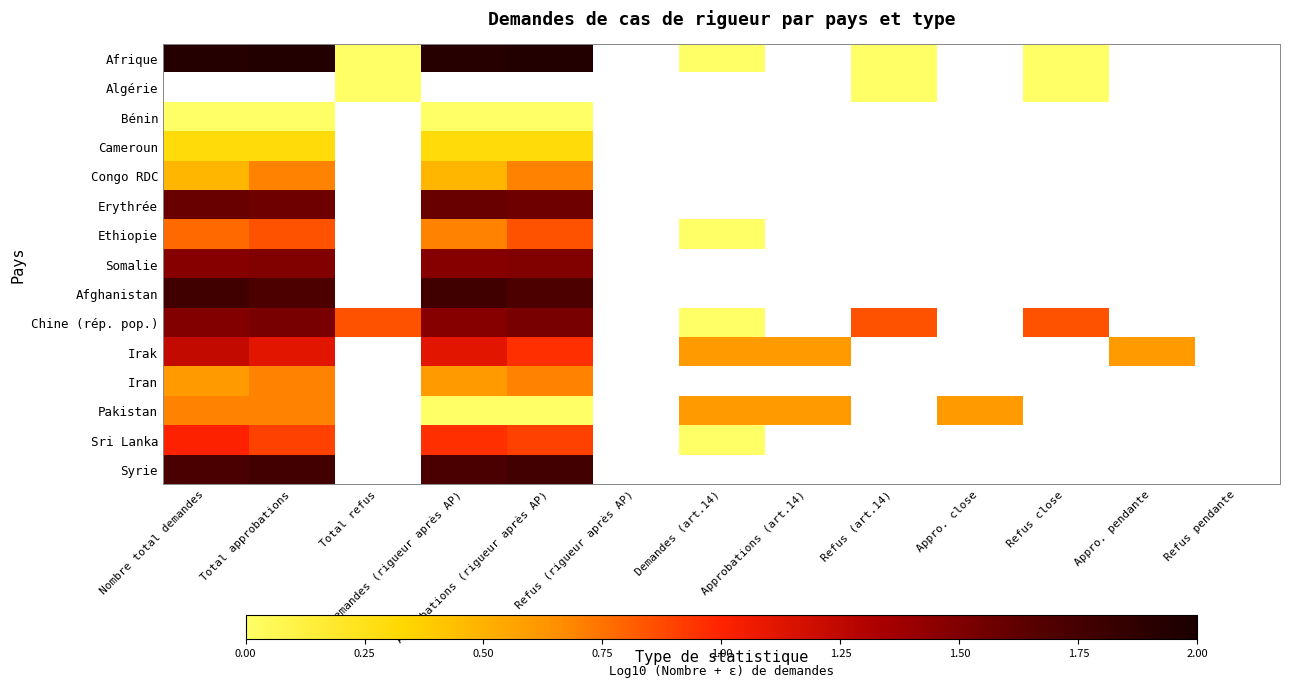

Which series changed the most between Total approbations and Approbations (rigueur après AP)?

Pakistan